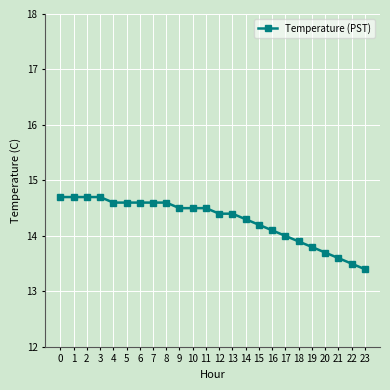

What is the maximum value shown in the chart?

14.7